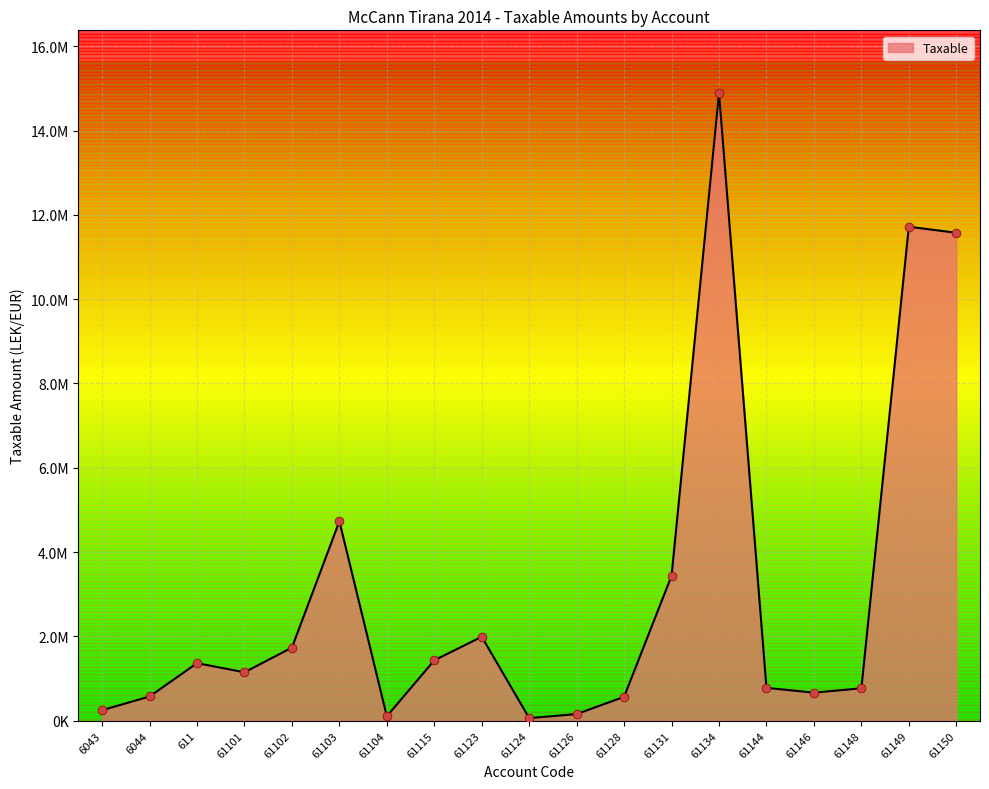

Does the chart have visible grid lines?

Yes